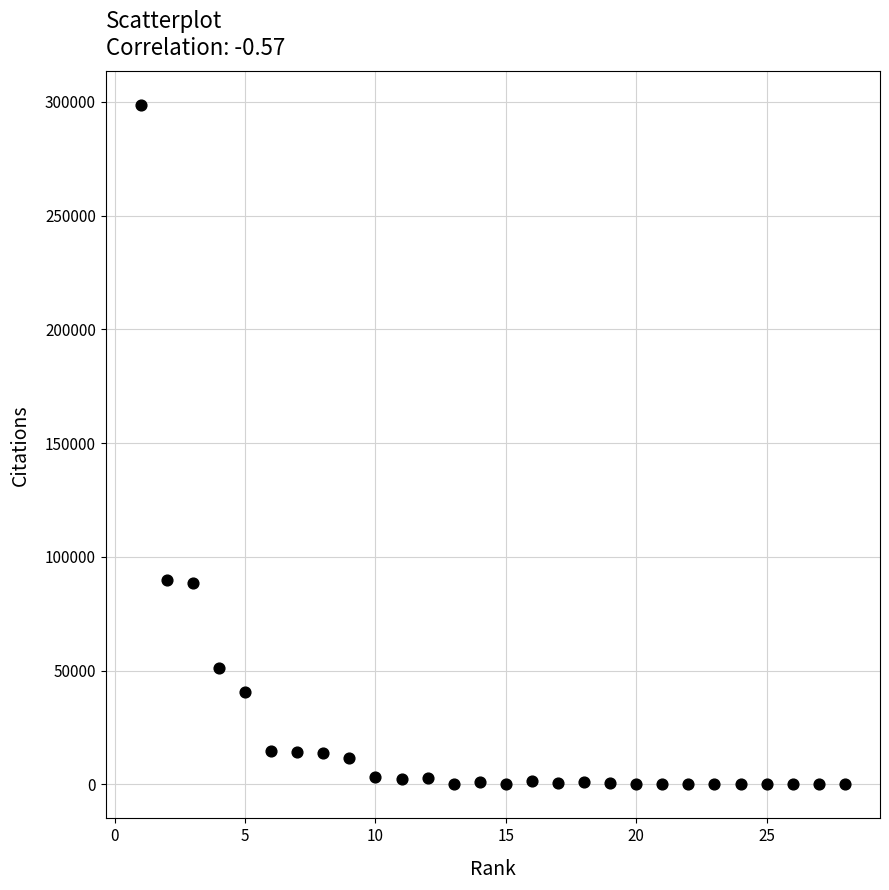

What is the range of Y values (max minus min)?

298523